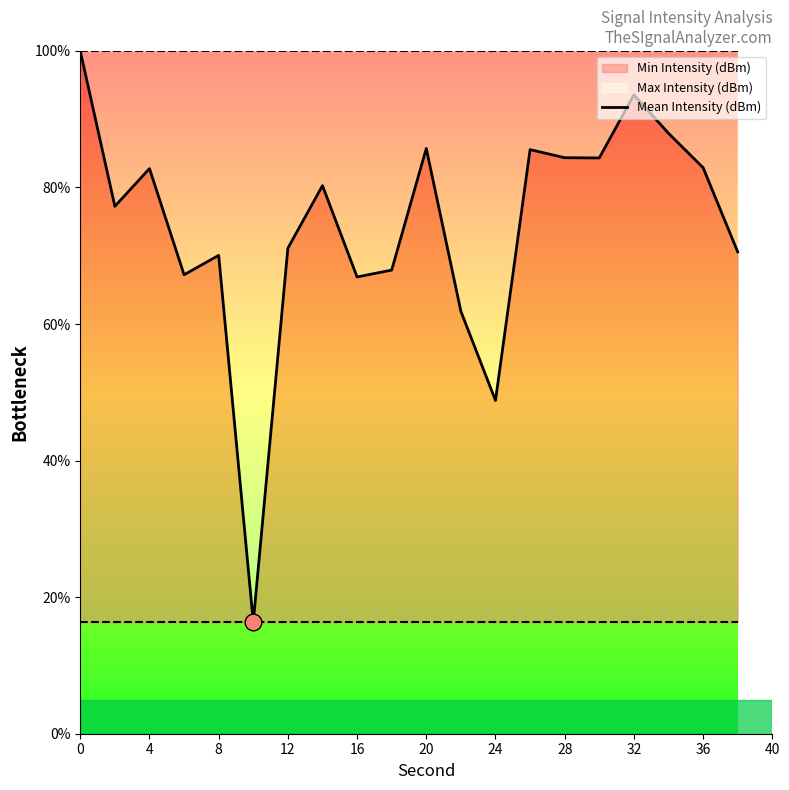

What is the difference between the maximum and minimum values?

83.7